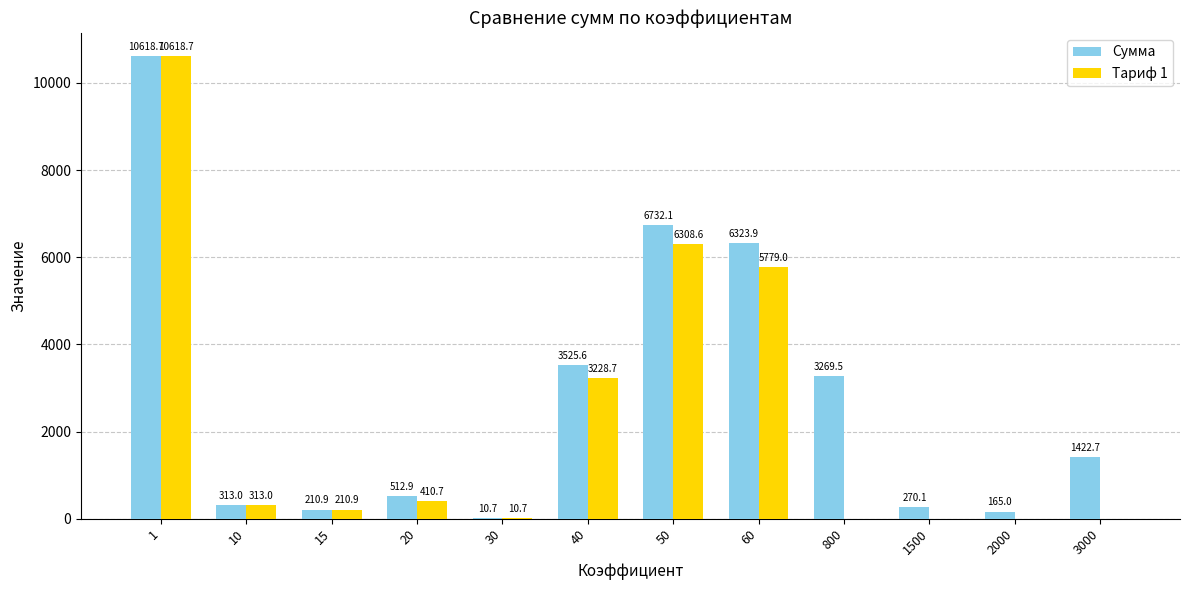

What is the average value of the Сумма series?

2781.3